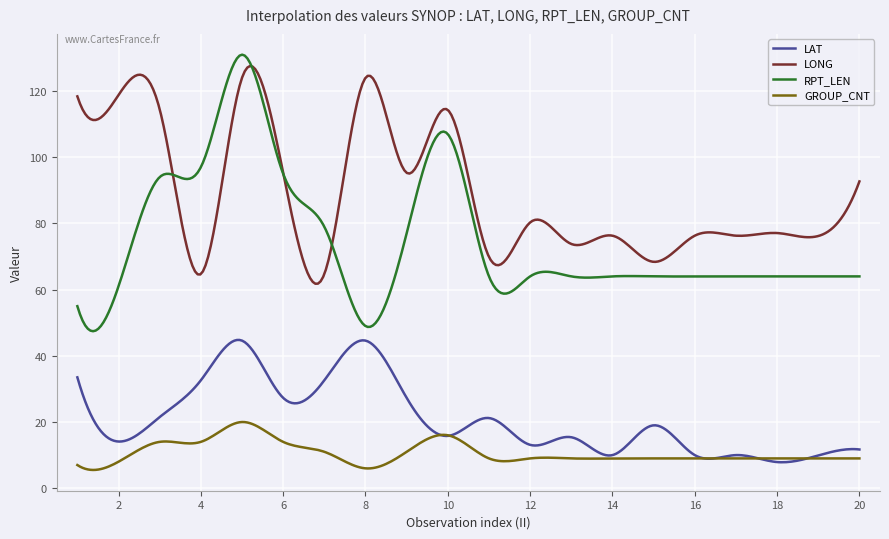

True or false: LONG and GROUP_CNT cross at least once.

False